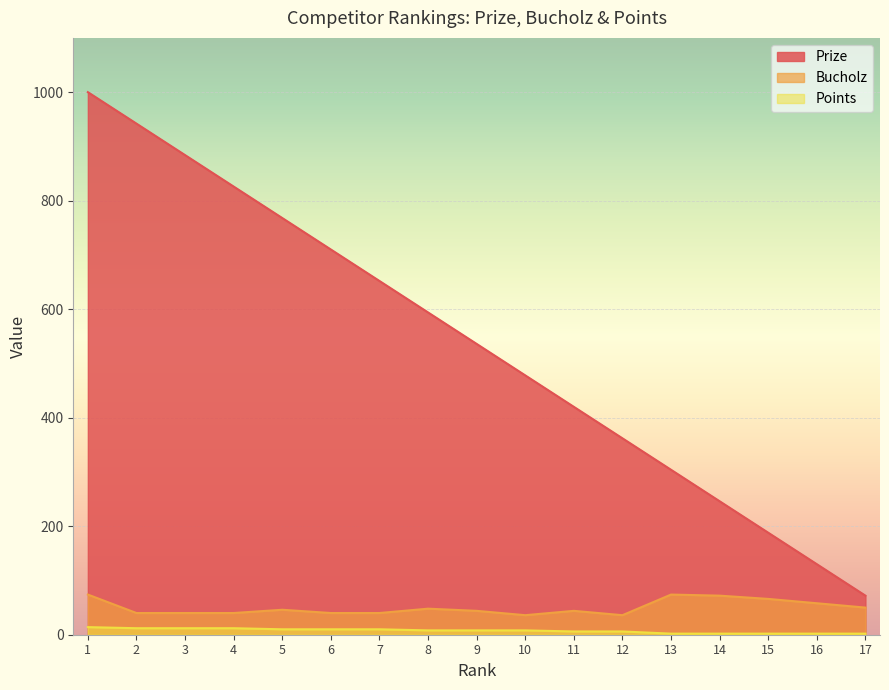

What are all the series names shown in the legend?

Prize, Bucholz, Points